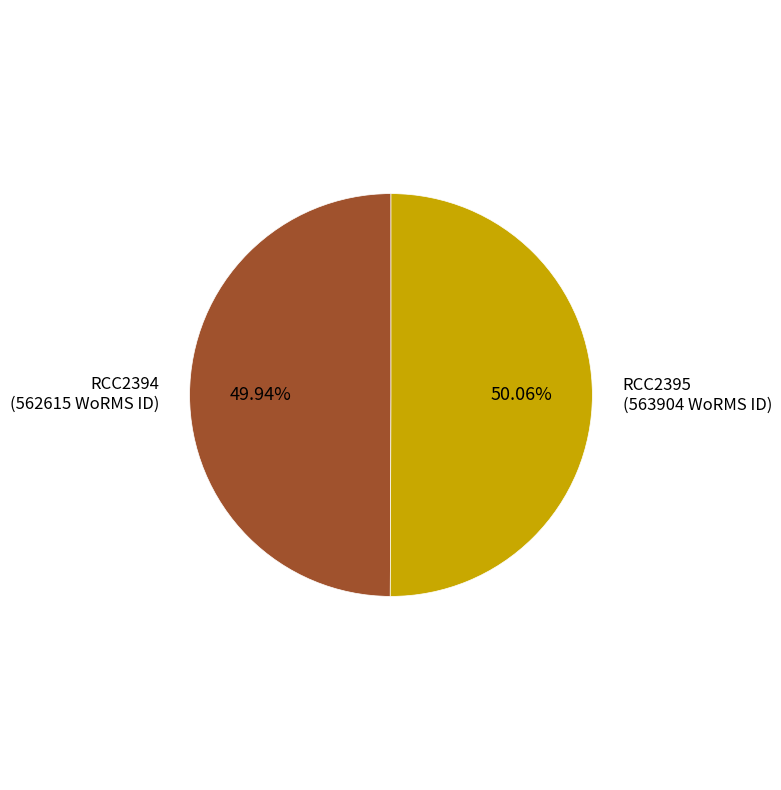

How many slices are in this pie chart?

2